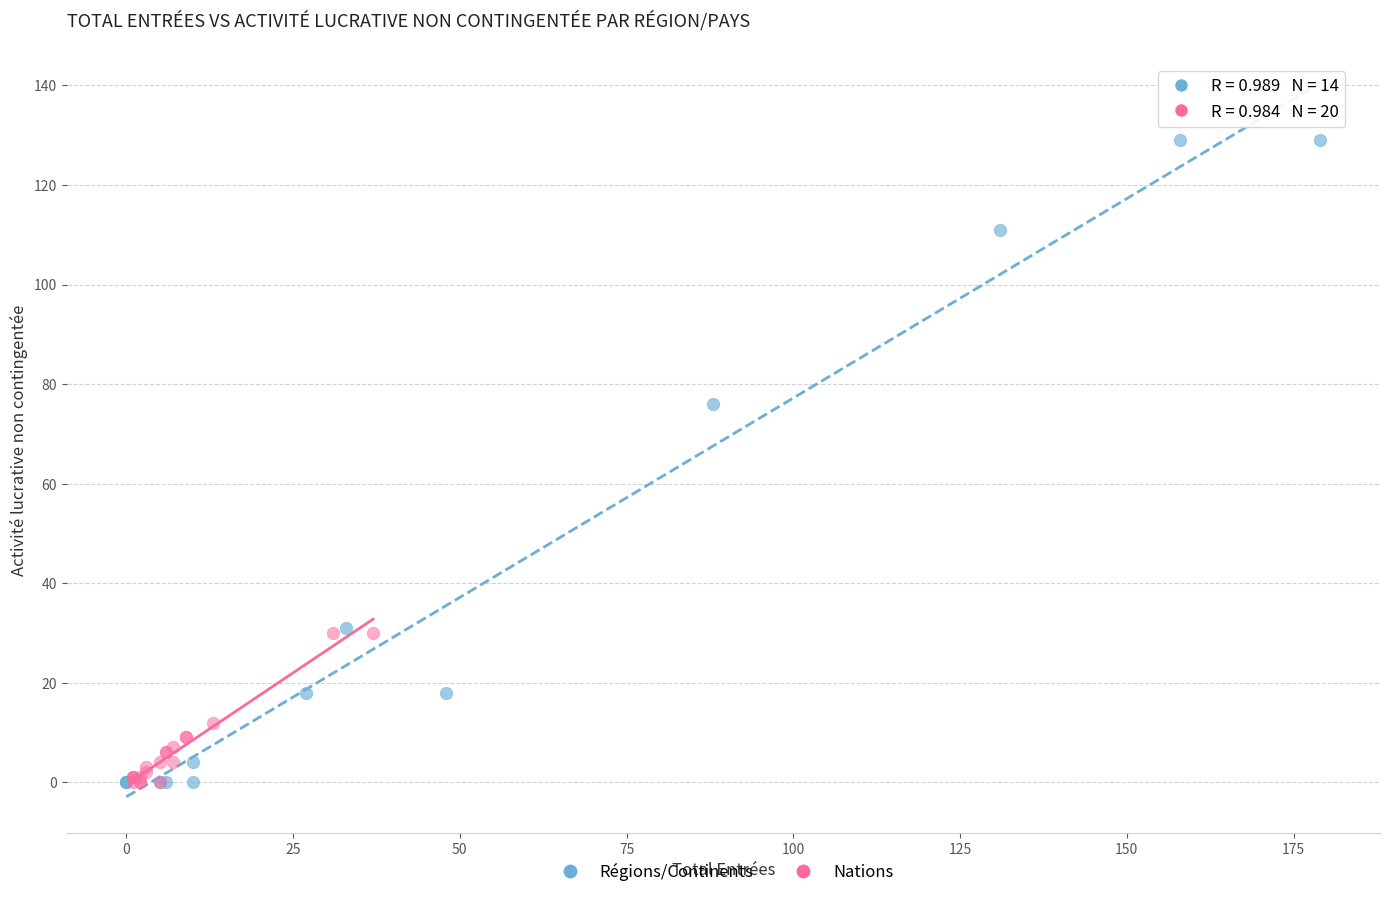

Which series has the largest Y range (max minus min)?

Régions/Continents